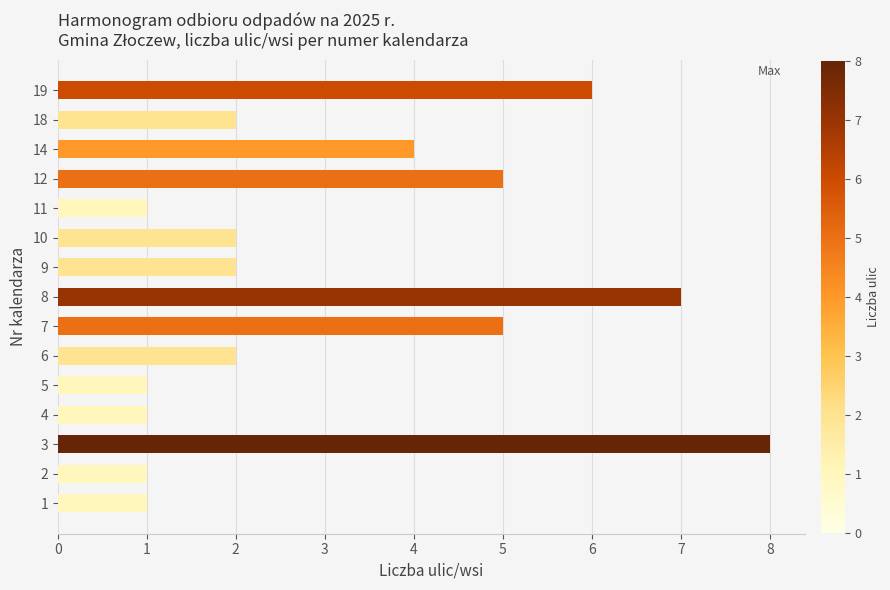

What is the sum of all values?

48